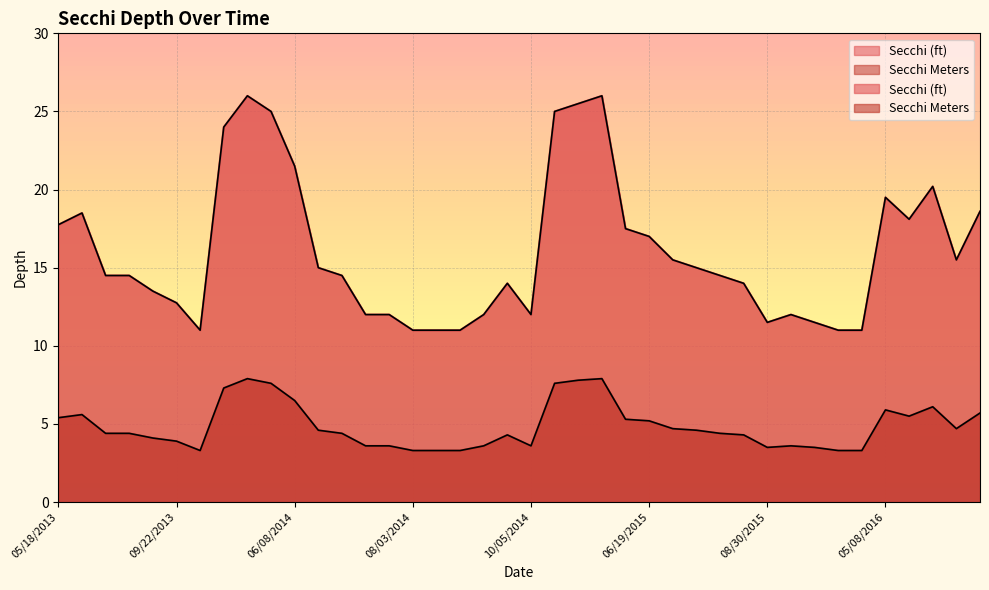

What is the difference between the maximum and second lowest values in the Secchi Meters series?

4.6